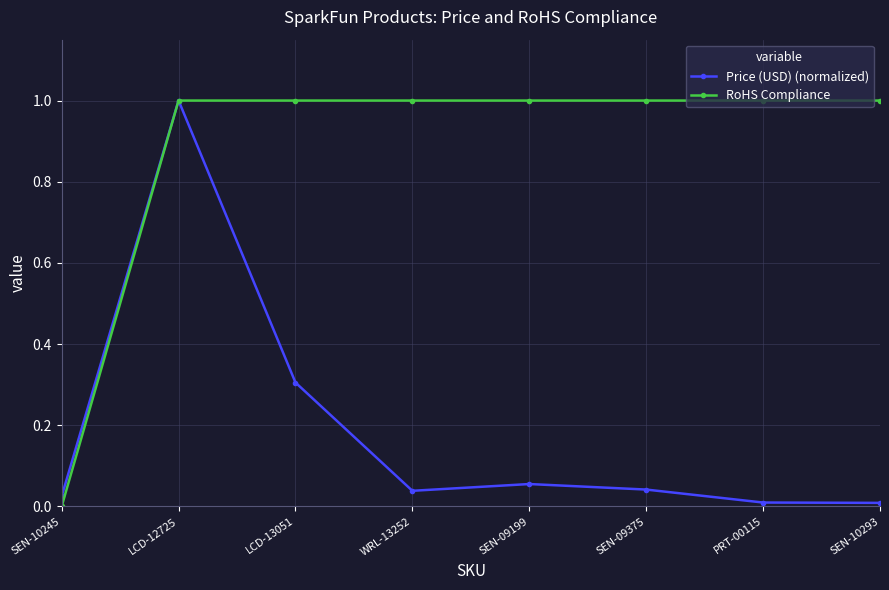

Between WRL-13252 and SEN-10293, which series saw the biggest shift?

Price (USD) (normalized)